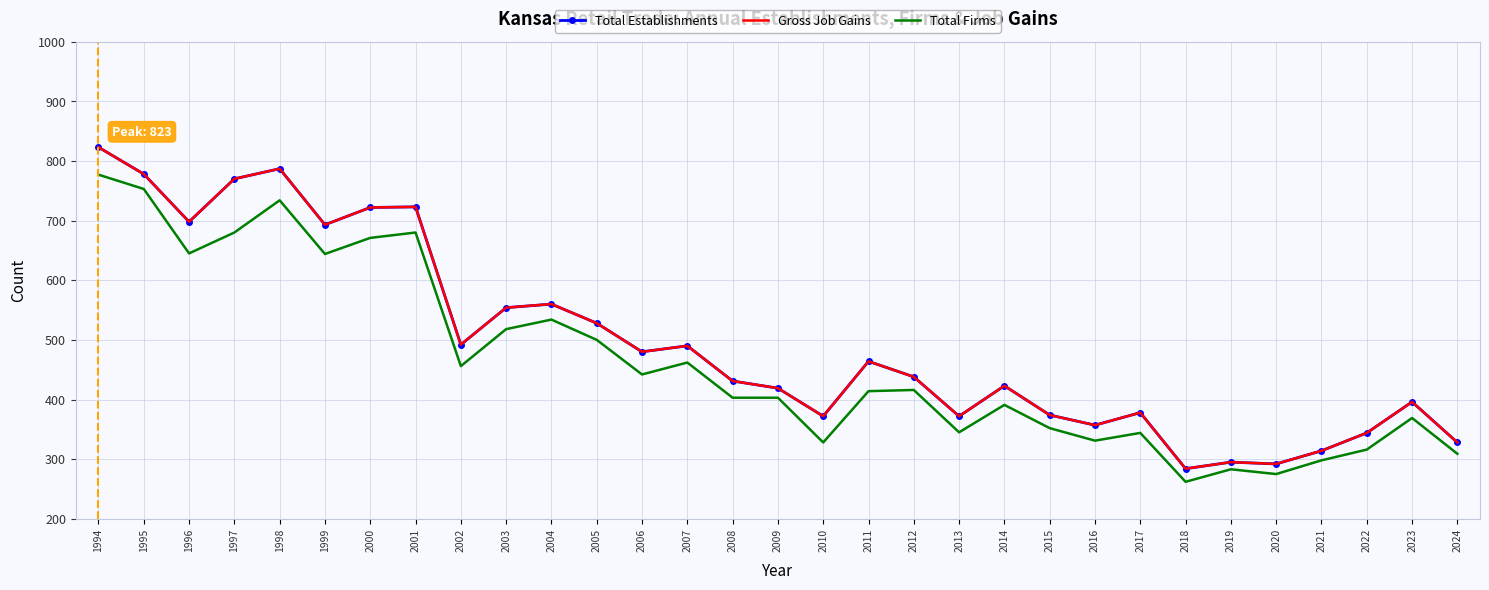

What is the value of the Gross Job Gains point at the 3rd from the left?

698